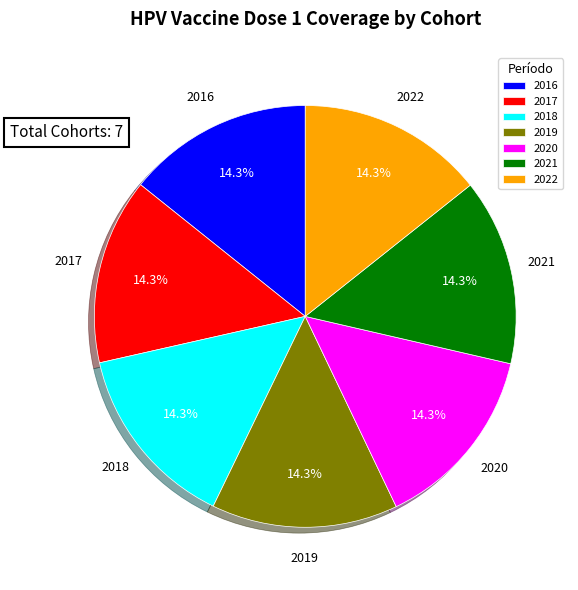

Is 2020 the majority of the pie?

No